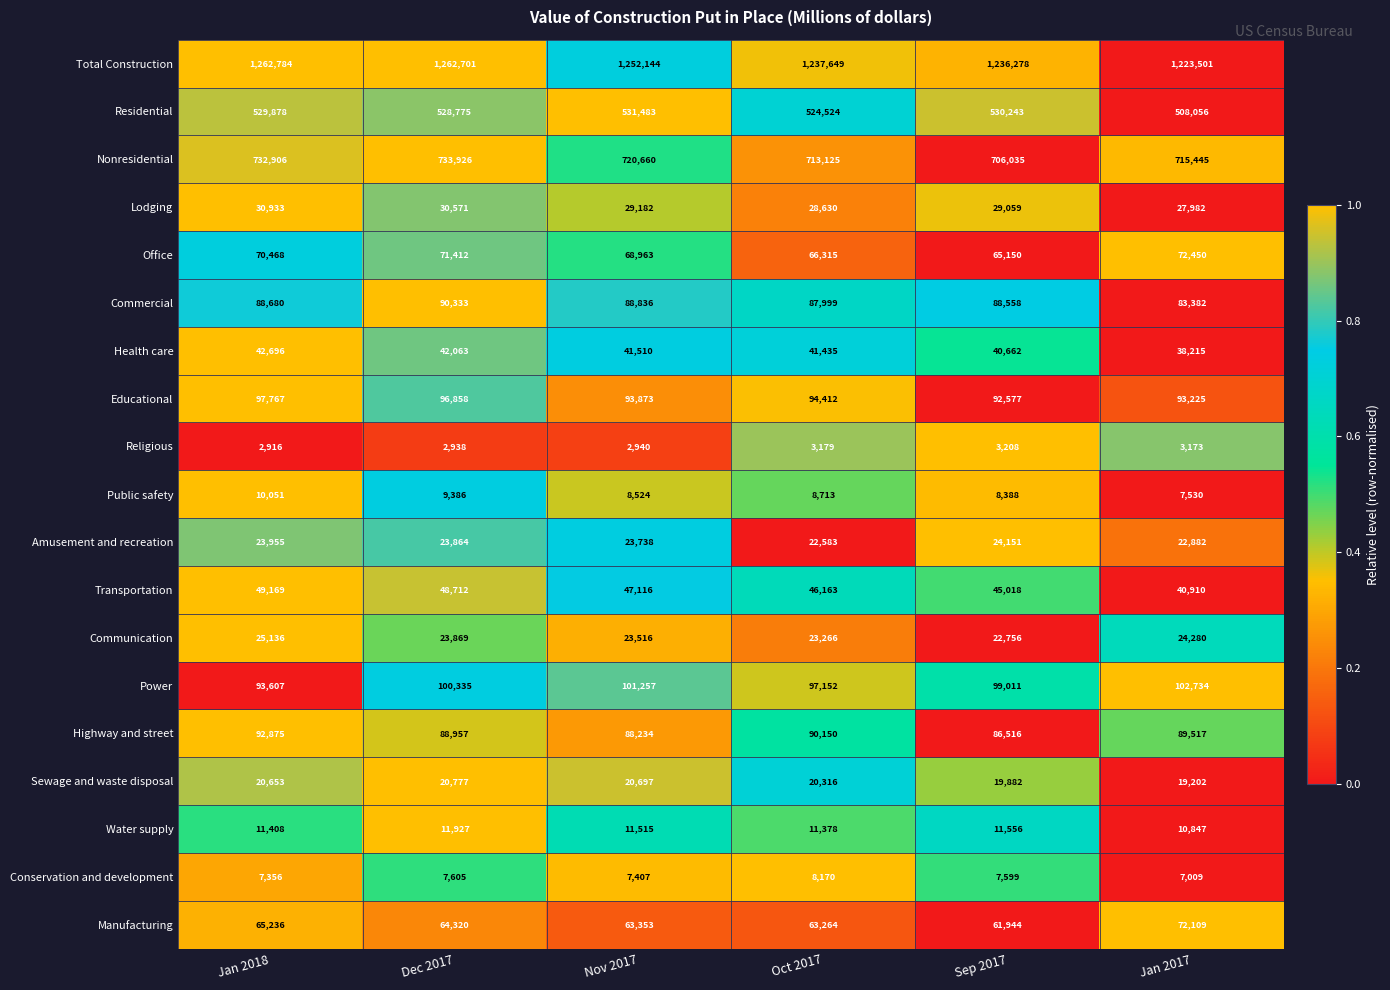

Count the number of data series in this chart.

19